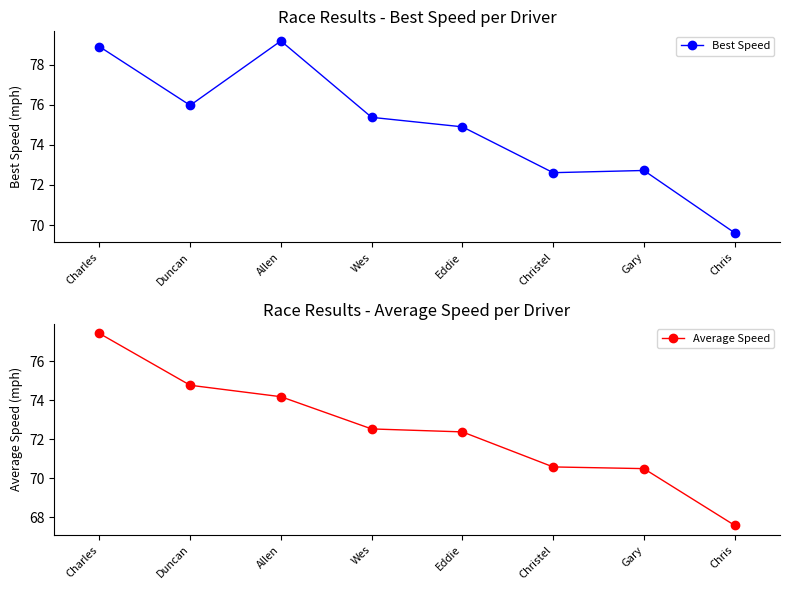

What is the value of the Average Speed point at the 6th from the left?

70.6